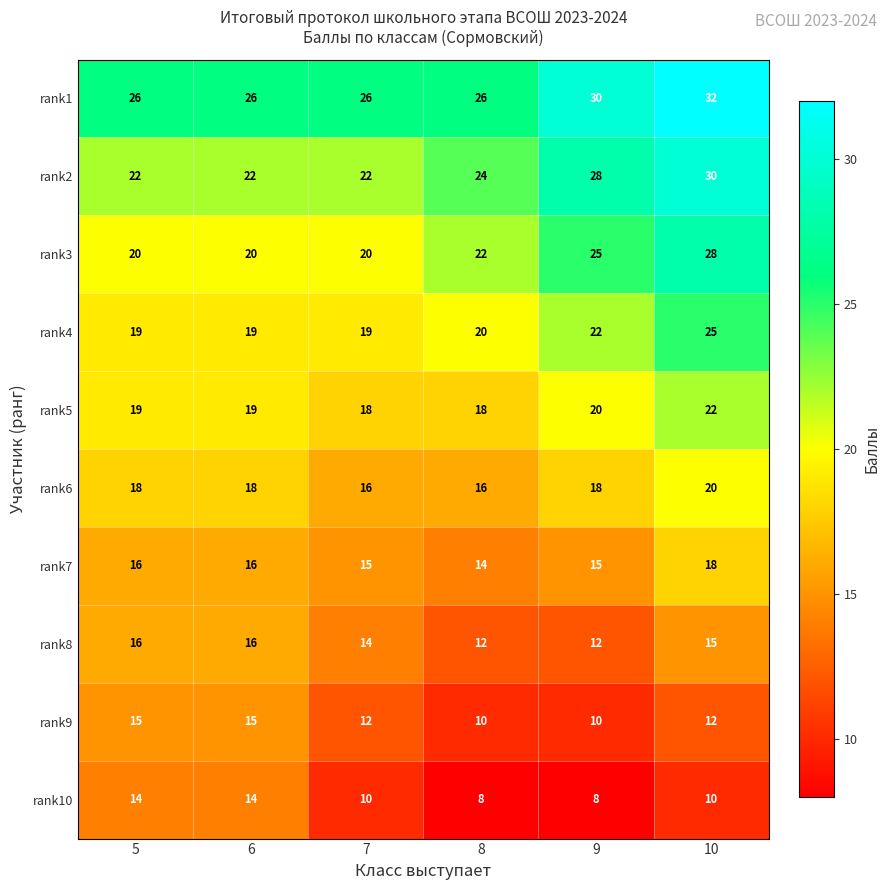

What is the maximum value for rank6?

20